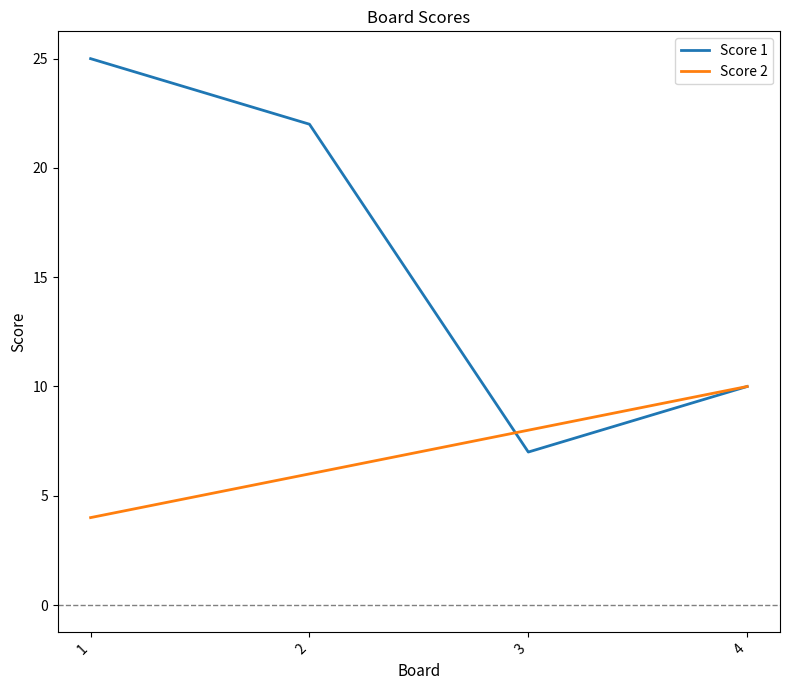

At which category is the sum across all series the highest?

1